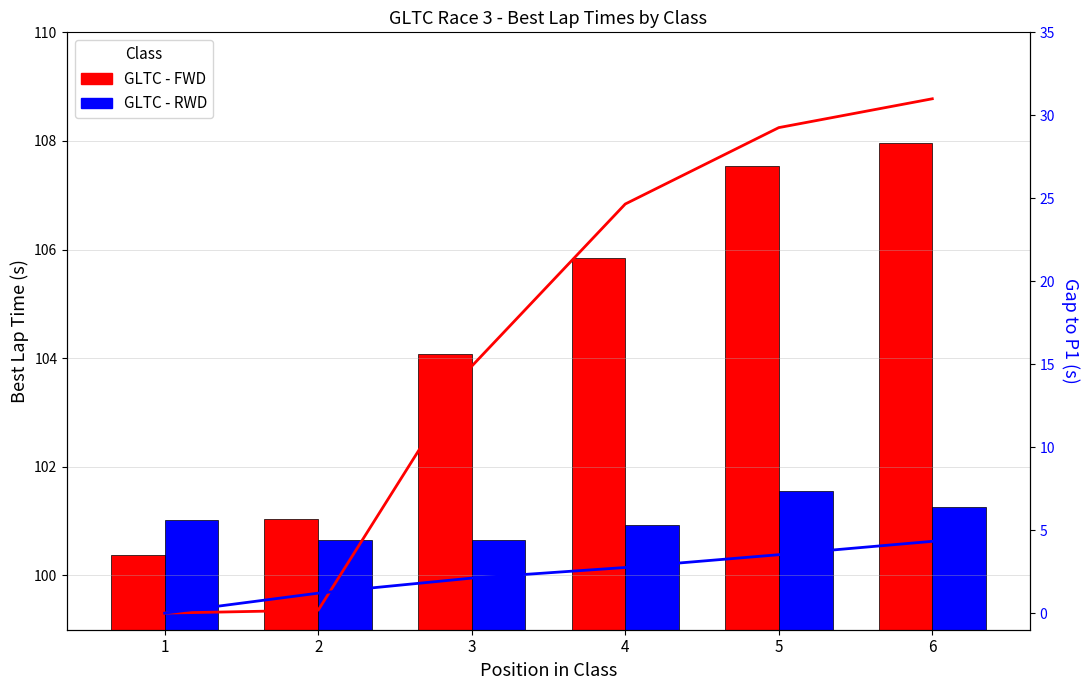

Where does the RWD Gap to P1 series first go above 2?

3